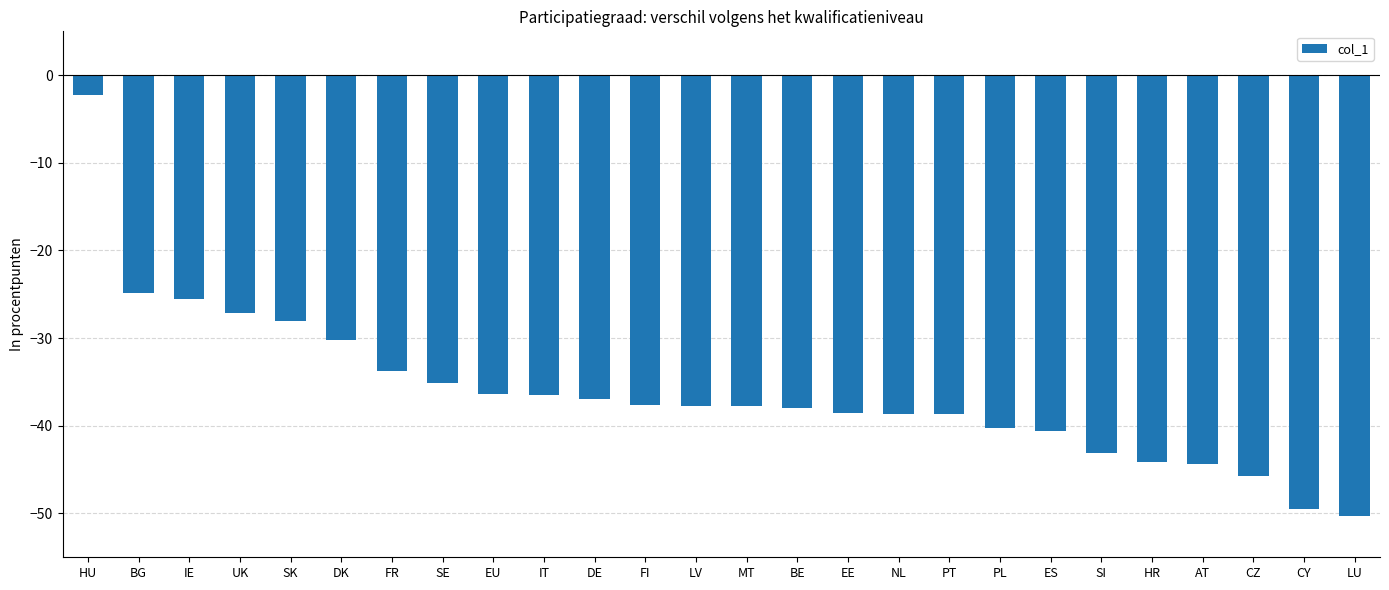

Which category has the highest value across all series?

HU